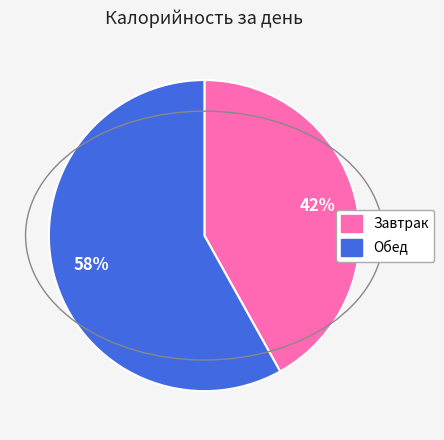

Rank the categories by value from lowest to highest.

Завтрак, Обед